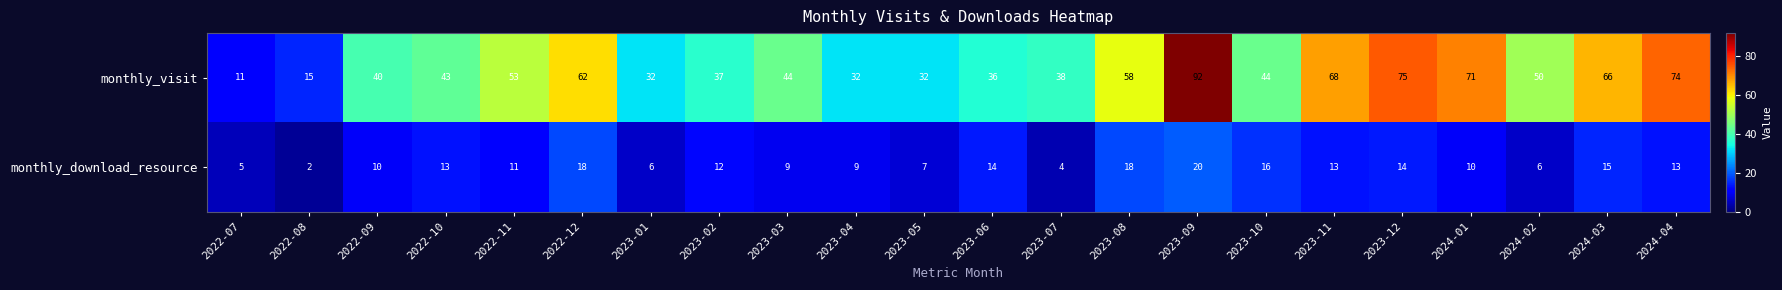

Between 2023-02 and 2024-03, which series saw the biggest shift?

monthly_visit